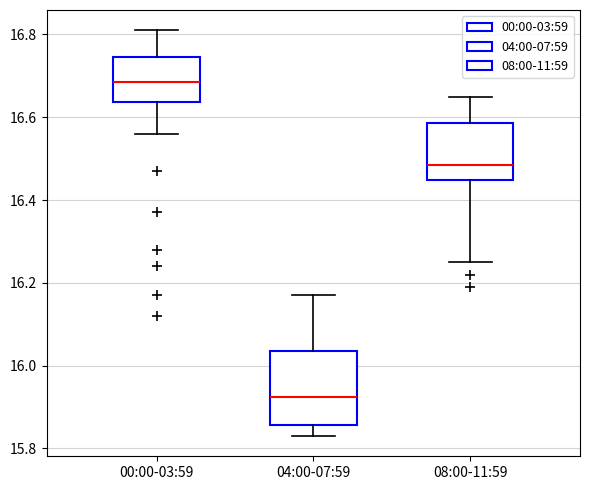

Which box is the tallest, from its lower edge to its upper edge?

04:00-07:59